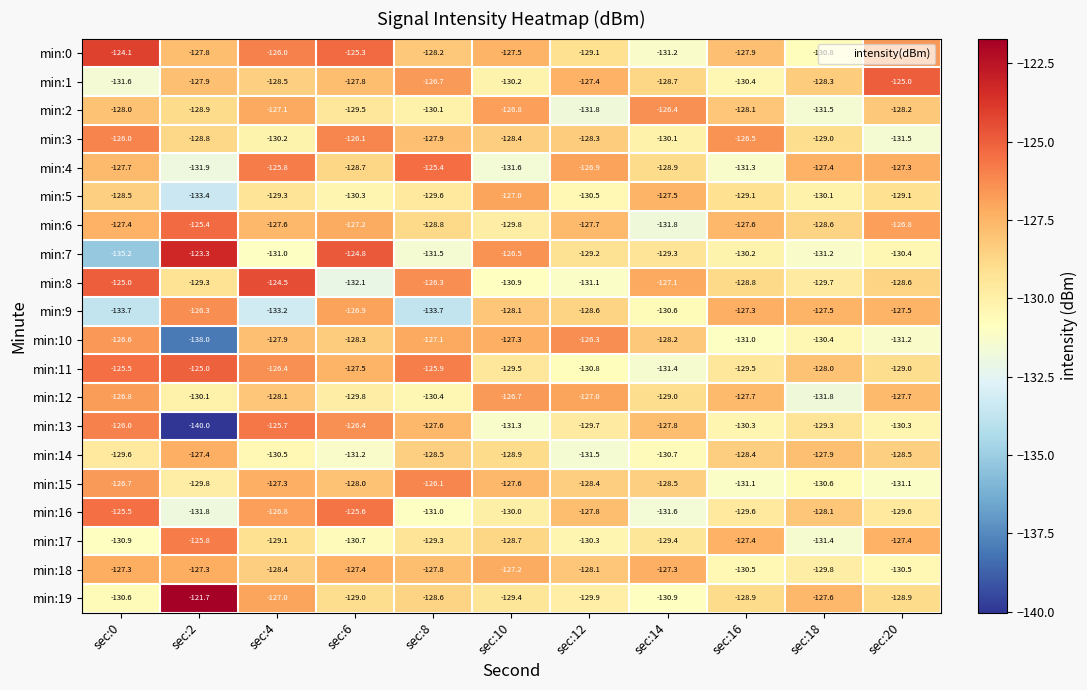

At sec:10, list the series in order from largest to smallest.

min:7, min:12, min:2, min:5, min:18, min:10, min:0, min:15, min:9, min:3, min:17, min:14, min:19, min:11, min:6, min:16, min:1, min:8, min:13, min:4